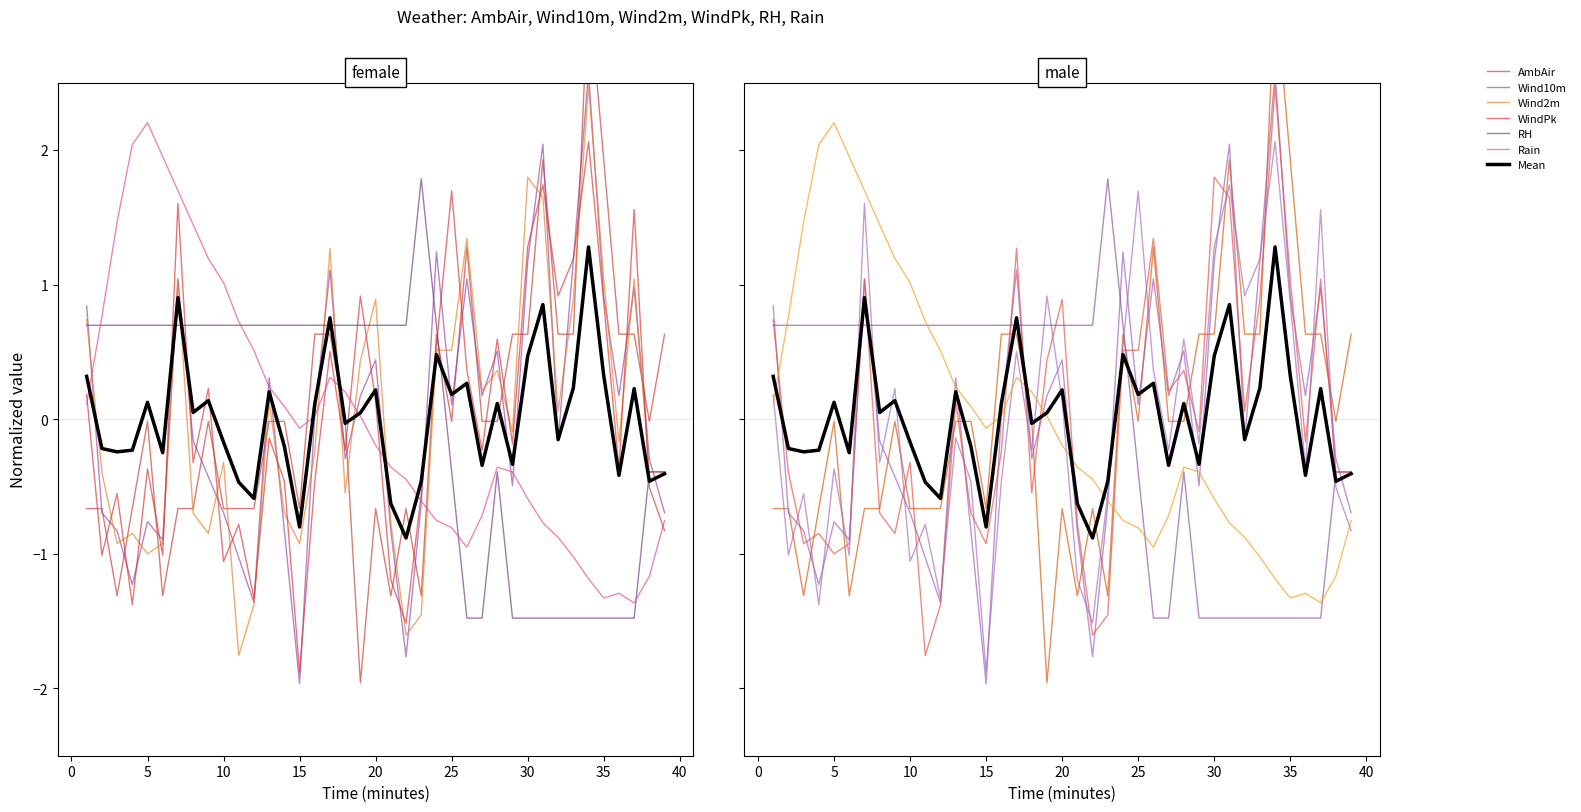

What is the maximum value for Rain?

2.2